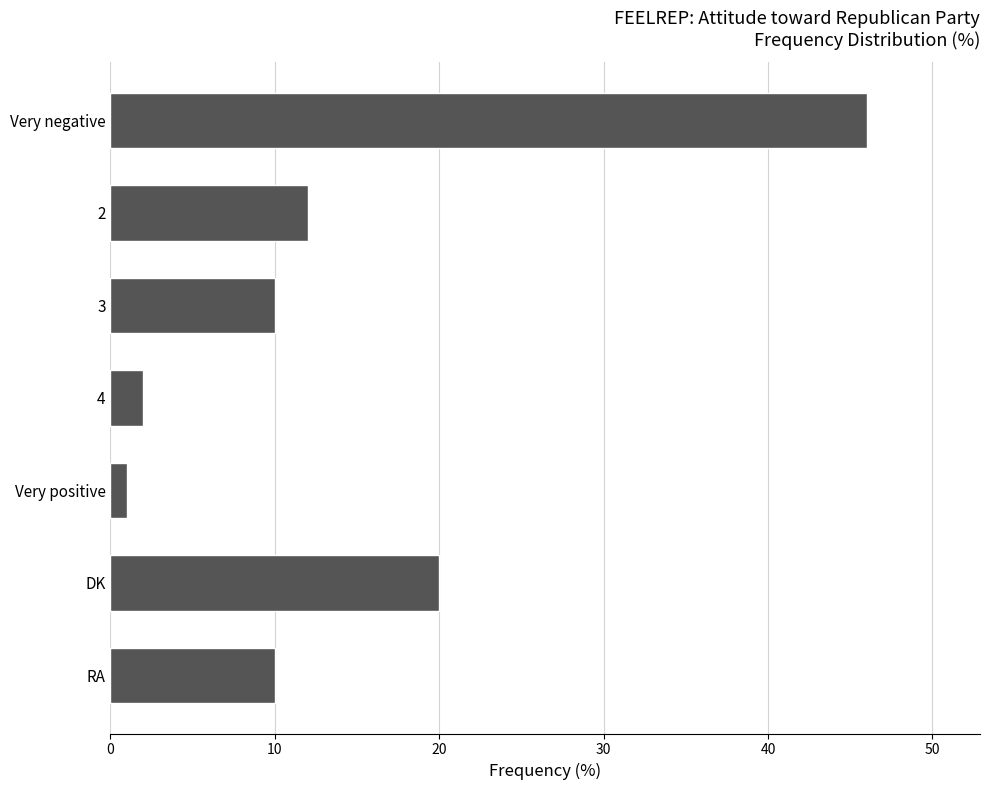

How many bars are there in total?

7